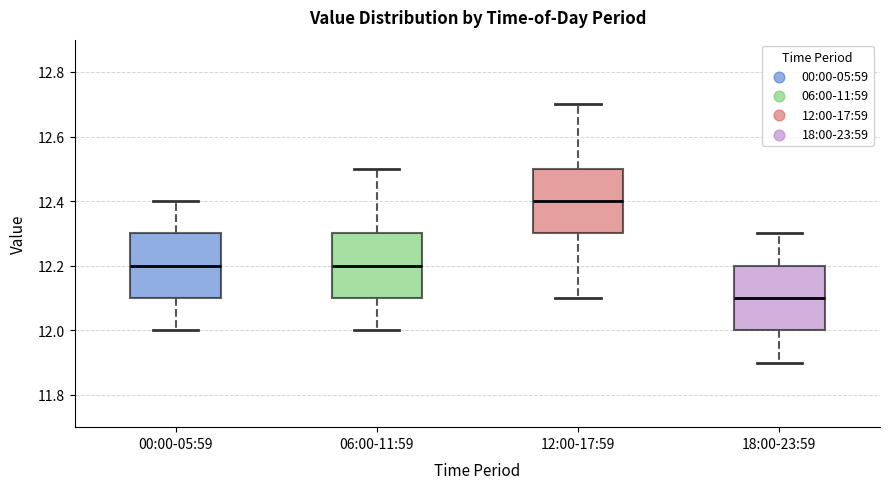

Reading left to right, transcribe this box plot: for each box, give where its median line is, the range the box spans, and where its two whiskers end, as read against the y-axis. The values are not printed on the chart, so give them approximately, as read against the axis.

00:00-05:59: median 12.2, box 12.1 to 12.3, whiskers 12.0 to 12.4
06:00-11:59: median 12.2, box 12.1 to 12.3, whiskers 12.0 to 12.5
12:00-17:59: median 12.4, box 12.3 to 12.5, whiskers 12.1 to 12.7
18:00-23:59: median 12.1, box 12.0 to 12.2, whiskers 11.9 to 12.3